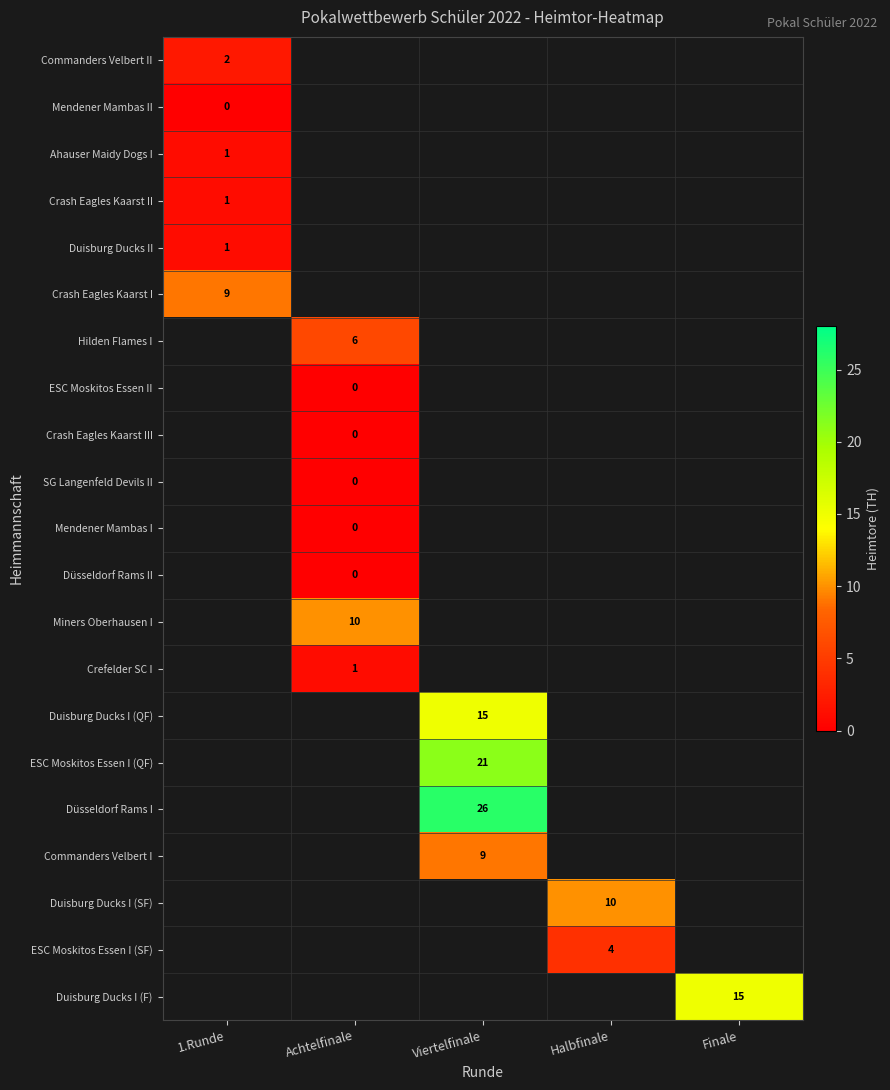

At how many categories does at least one series exceed 13?

2